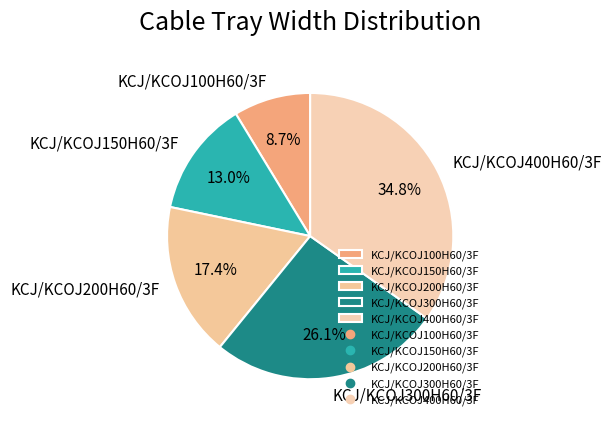

To the nearest percent, what portion does KCJ/KCOJ200H60/3F represent?

17%